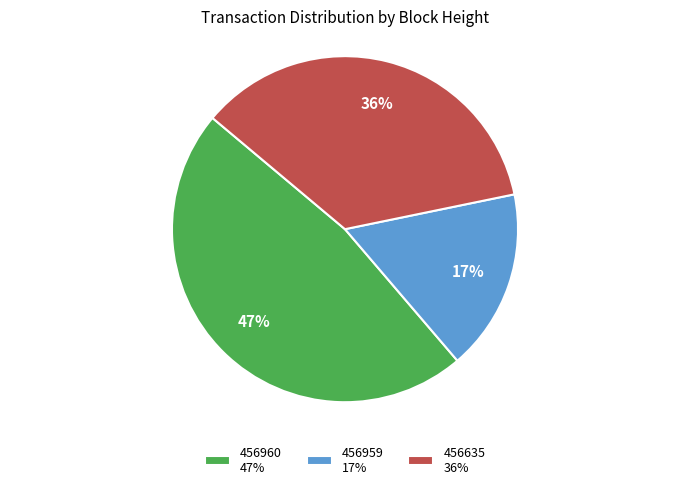

To the nearest percent, what is the average slice percentage?

33%